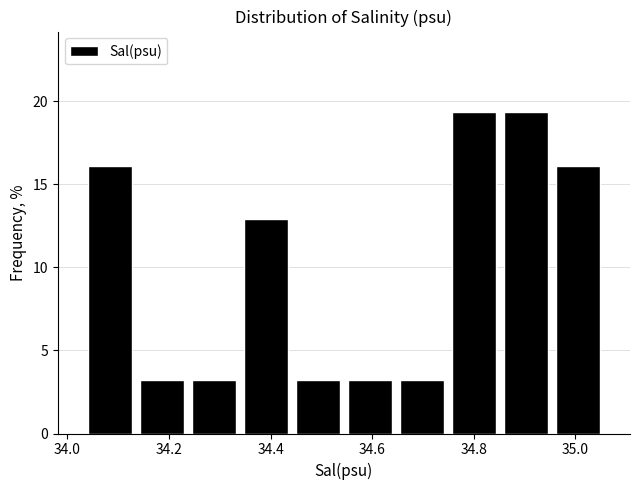

Reading left to right, transcribe this chart: for each bar, give the range it covers on the x-axis and its height. Neither the bar edges nor the heights are printed on the chart, so give them approximately, as read against the axes.

34.04 to 34.14: 16.0
34.14 to 34.24: 3.0
34.24 to 34.34: 3.0
34.34 to 34.44: 13.0
34.44 to 34.54: 3.0
34.54 to 34.64: 3.0
34.64 to 34.74: 3.0
34.74 to 34.86: 19.5
34.86 to 34.96: 19.5
34.96 to 35.06: 16.0